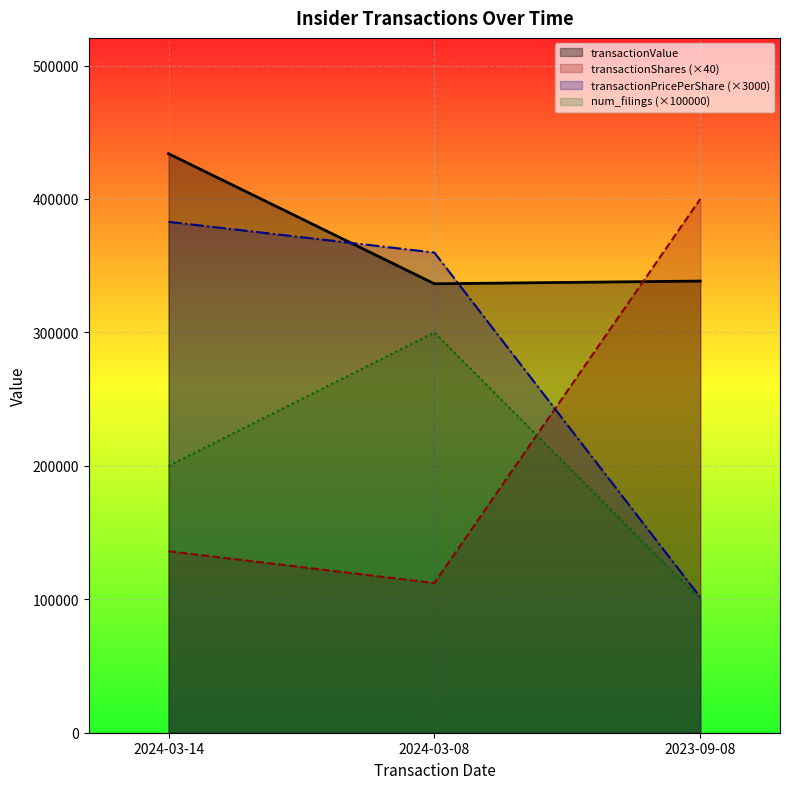

What is the difference between the transactionValue values at 2024-03-14 and 2024-03-08?

97481.0